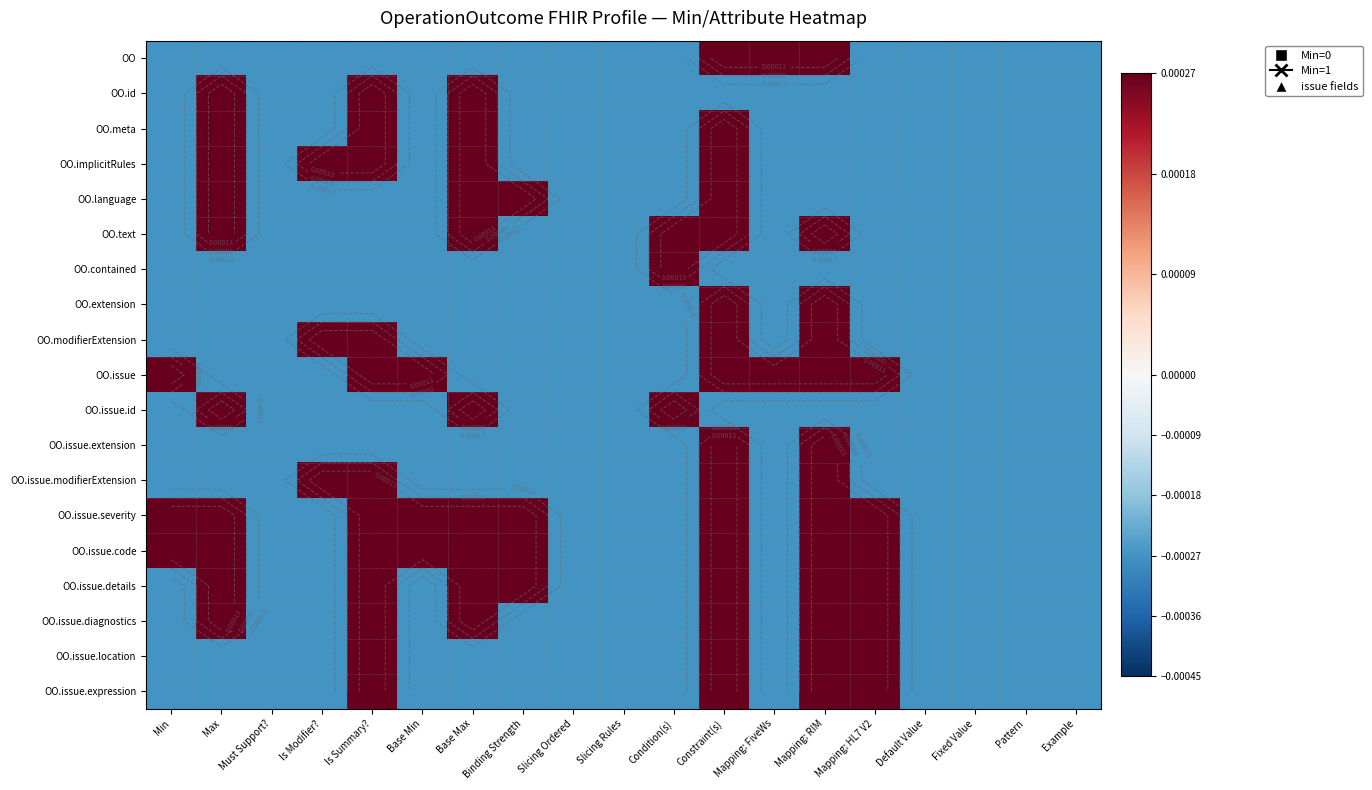

At how many categories does at least one series exceed 0?

12